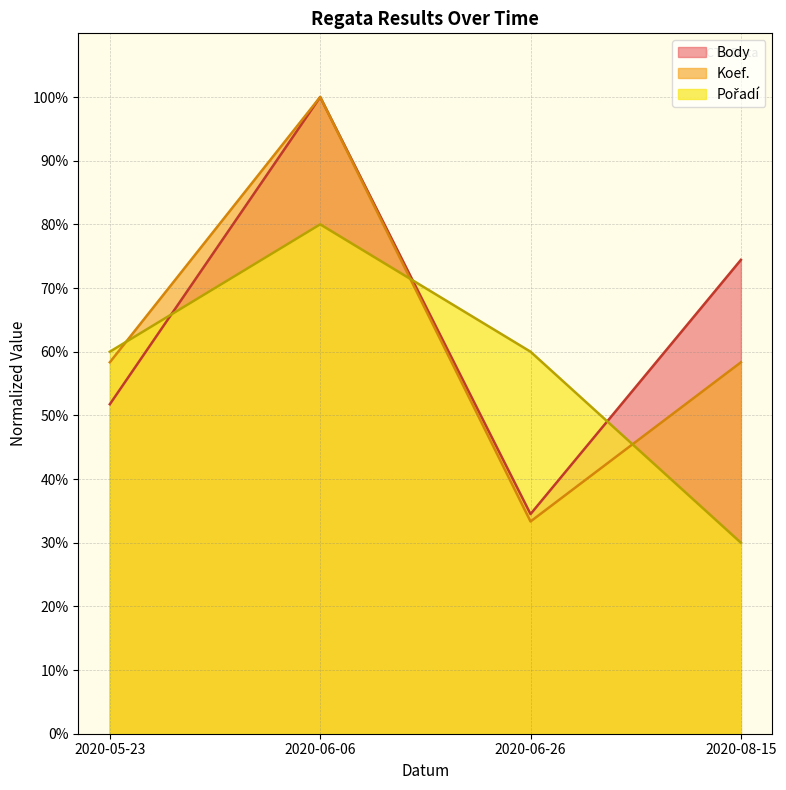

Read the Koef. value at 2020-05-23.

58.3